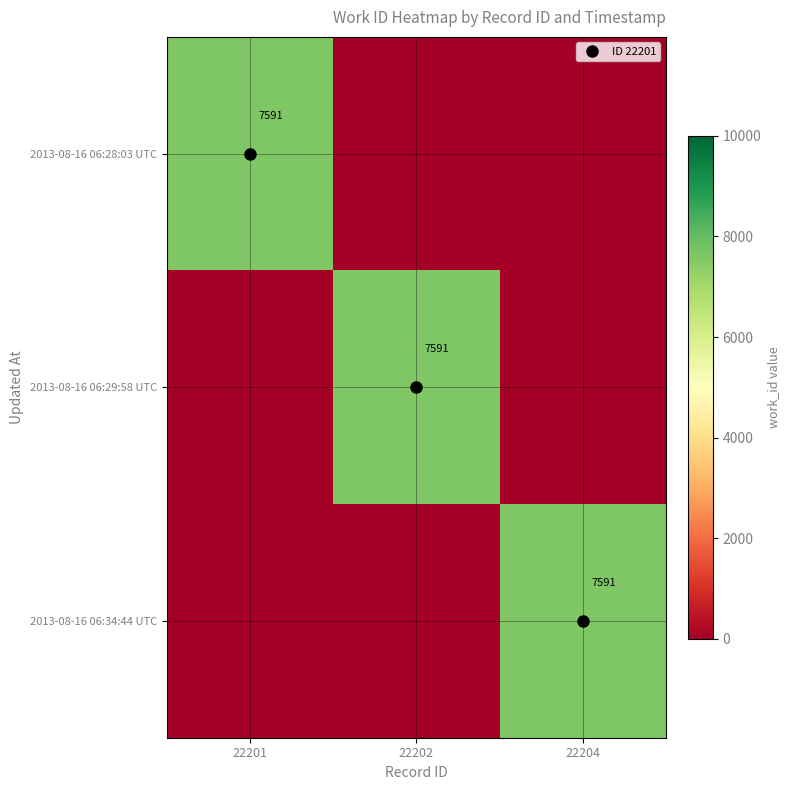

At which label does 2013-08-16 06:34:44 UTC reach its minimum?

22201